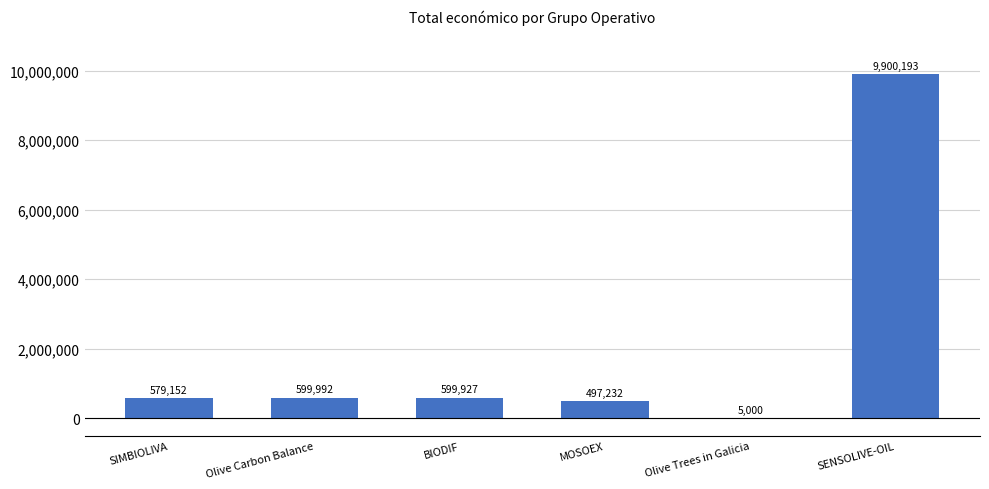

At which label does the data first exceed 599927?

Olive Carbon Balance